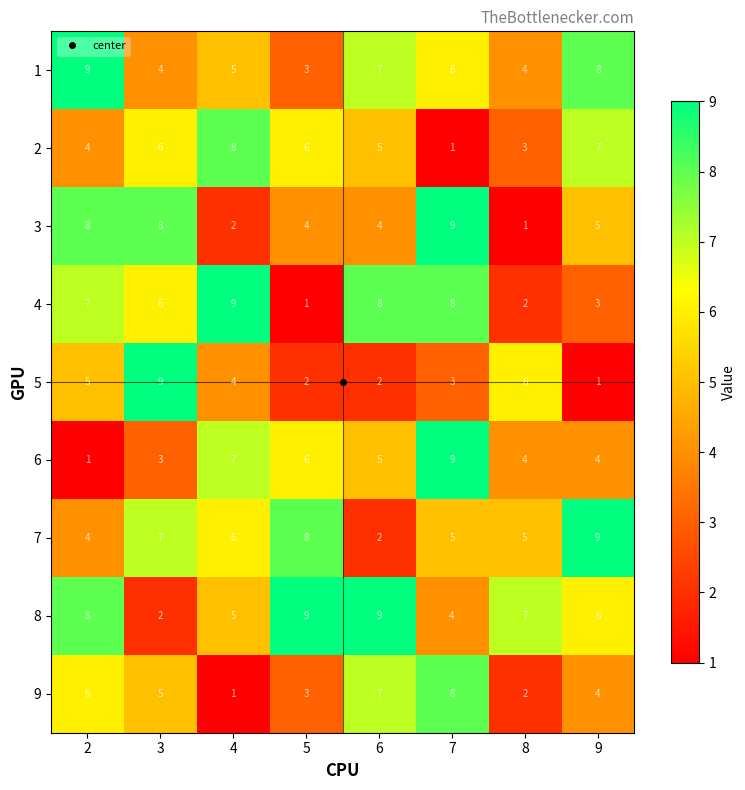

Which series has the largest total across all categories?

8